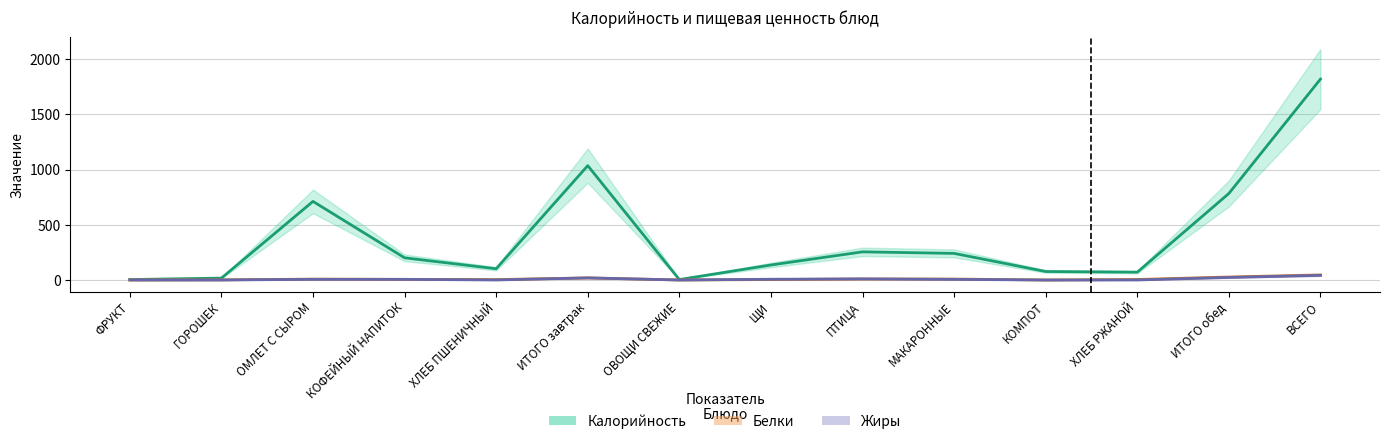

Where is the first local maximum for Жиры?

ОМЛЕТ С СЫРОМ